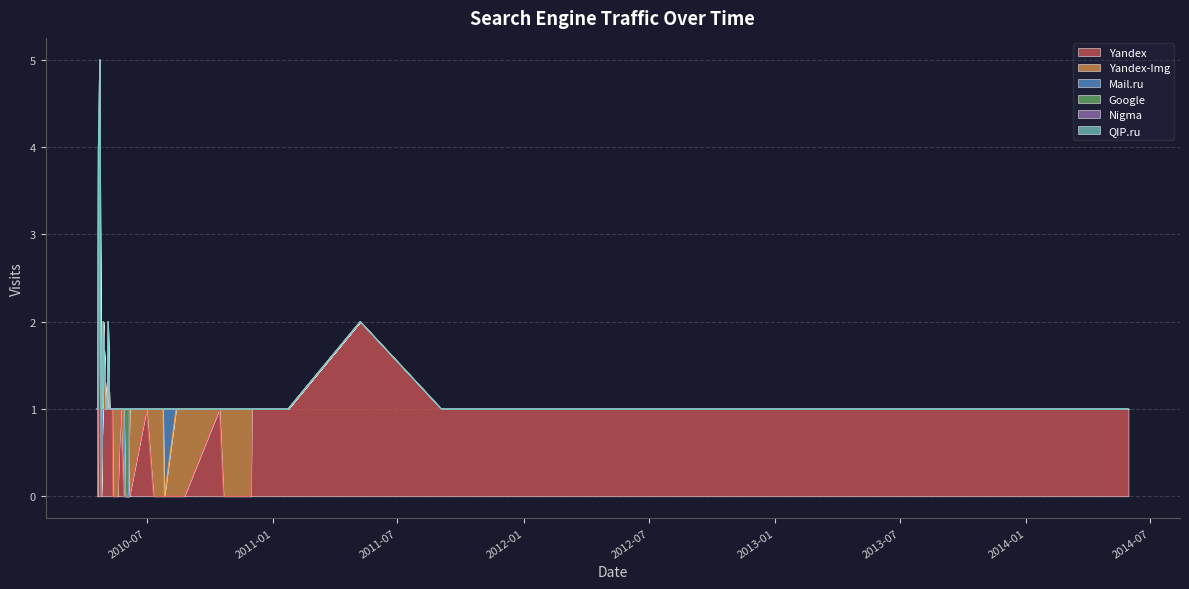

How many Yandex values are between 0 and 1?

37